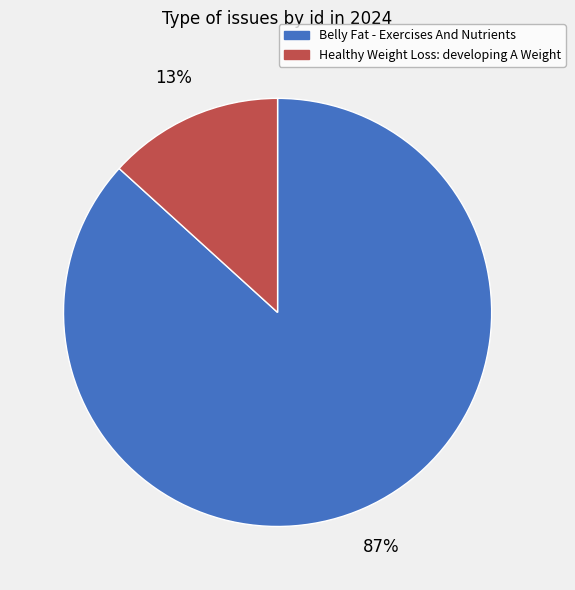

Is it true that Belly Fat - Exercises And Nutrients is 93% of the pie?

False